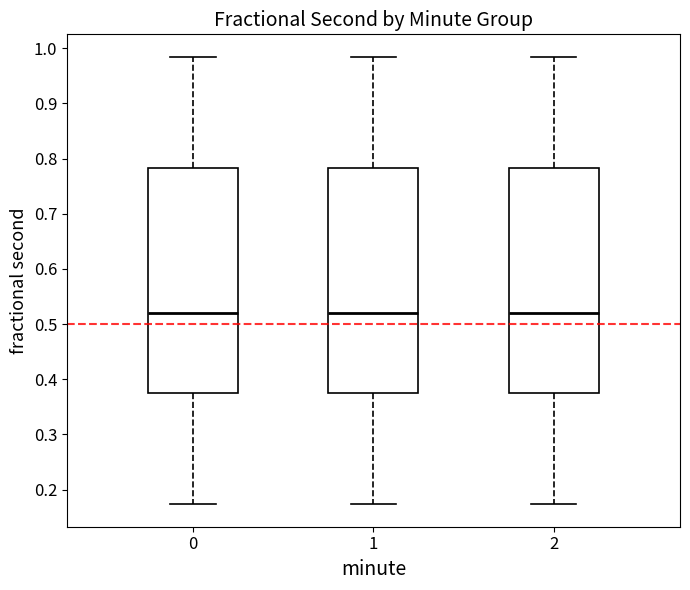

Reading left to right, read every box against the y-axis: the position of its median line, the range the box covers, and the ends of its whiskers. The values are not printed on the chart, so give them approximately, as read against the axis.

0: median 0.52, box 0.38 to 0.78, whiskers 0.17 to 0.98
1: median 0.52, box 0.38 to 0.78, whiskers 0.17 to 0.98
2: median 0.52, box 0.38 to 0.78, whiskers 0.17 to 0.98